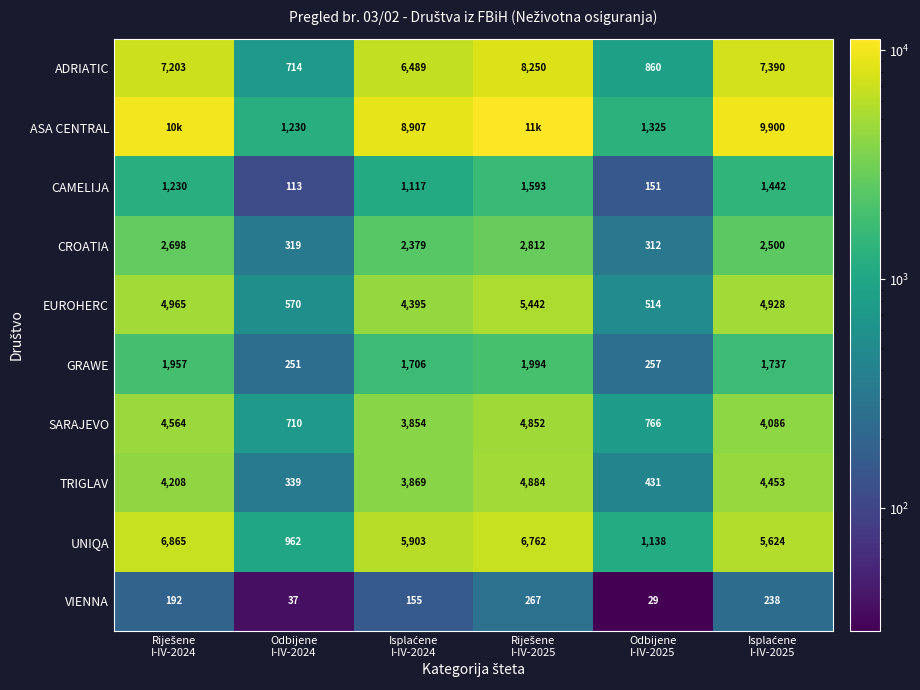

What is the total value across all series at Odbijene
I-IV-2024?

5245